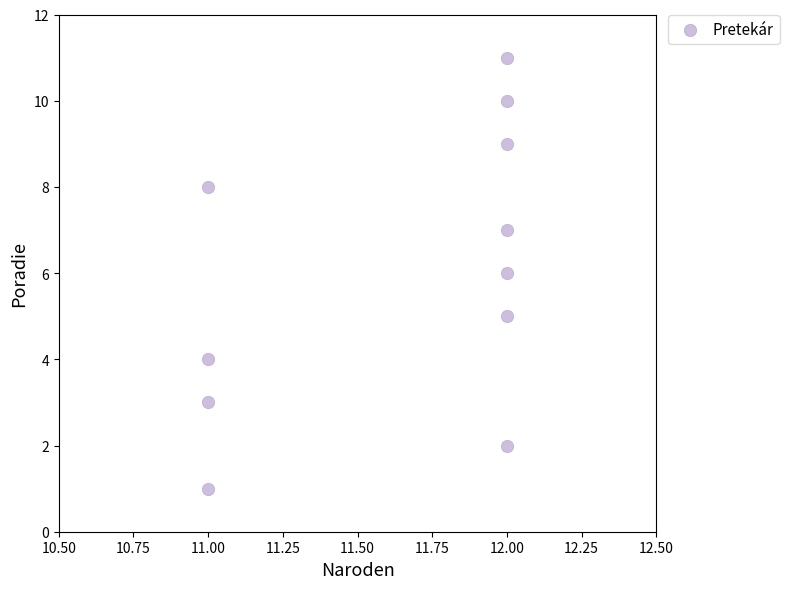

What is the average X value?

12